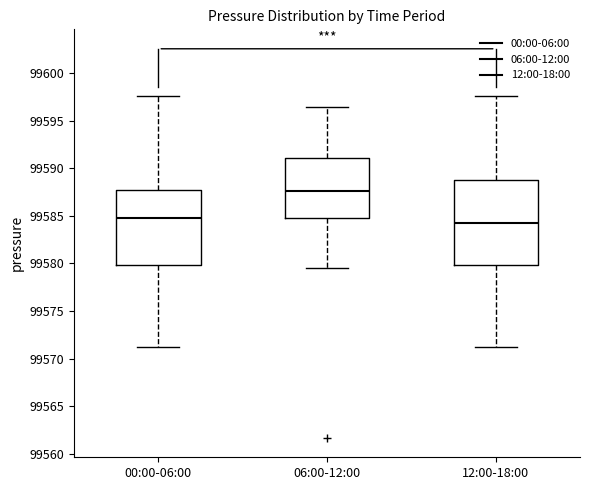

Where does the lower whisker of the box for 00:00-06:00 end on the y-axis? The values are not printed on the chart, so give them approximately, as read against the axis.

99571.0